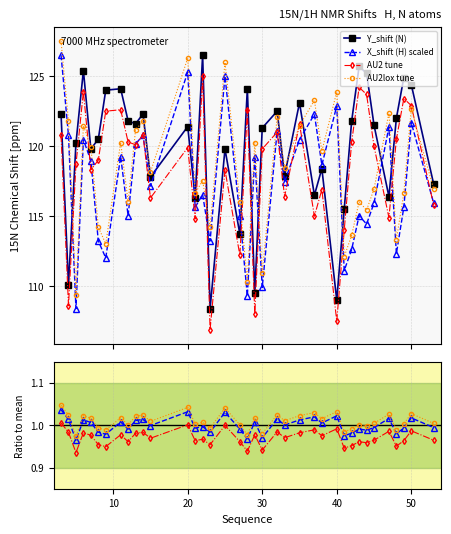

Reading right to left, extract all data points from this chart.

Y_shift (N): 117.3	124.4	124.9	122.0	116.4	121.5	125.2	125.7	121.8	115.5	109.0	118.4	116.5	123.1	117.9	122.5	121.3	109.5	124.1	113.7	119.8	108.4	126.5	116.3	121.4	117.8	122.3	121.6	121.8	124.1	124.0	120.5	119.8	125.4	120.2	110.1	122.3
X_shift (H) scaled: 1.0	1.0	1.0	1.0	1.0	1.0	1.0	1.0	1.0	1.0	1.0	1.0	1.0	1.0	1.0	1.0	1.0	1.0	1.0	1.0	1.0	1.0	1.0	1.0	1.0	1.0	1.0	1.0	1.0	1.0	1.0	1.0	1.0	1.0	1.0	1.0	1.0
AU2 tune: 1.0	1.0	1.0	1.0	1.0	1.0	1.0	1.0	1.0	0.9	1.0	1.0	1.0	1.0	1.0	1.0	0.9	1.0	0.9	1.0	1.0	1.0	1.0	1.0	1.0	1.0	1.0	1.0	1.0	1.0	0.9	1.0	1.0	1.0	0.9	1.0	1.0
AU2lox tune: 1.0	1.0	1.0	1.0	1.0	1.0	1.0	1.0	1.0	1.0	1.0	1.0	1.0	1.0	1.0	1.0	1.0	1.0	1.0	1.0	1.0	1.0	1.0	1.0	1.0	1.0	1.0	1.0	1.0	1.0	1.0	1.0	1.0	1.0	1.0	1.0	1.0